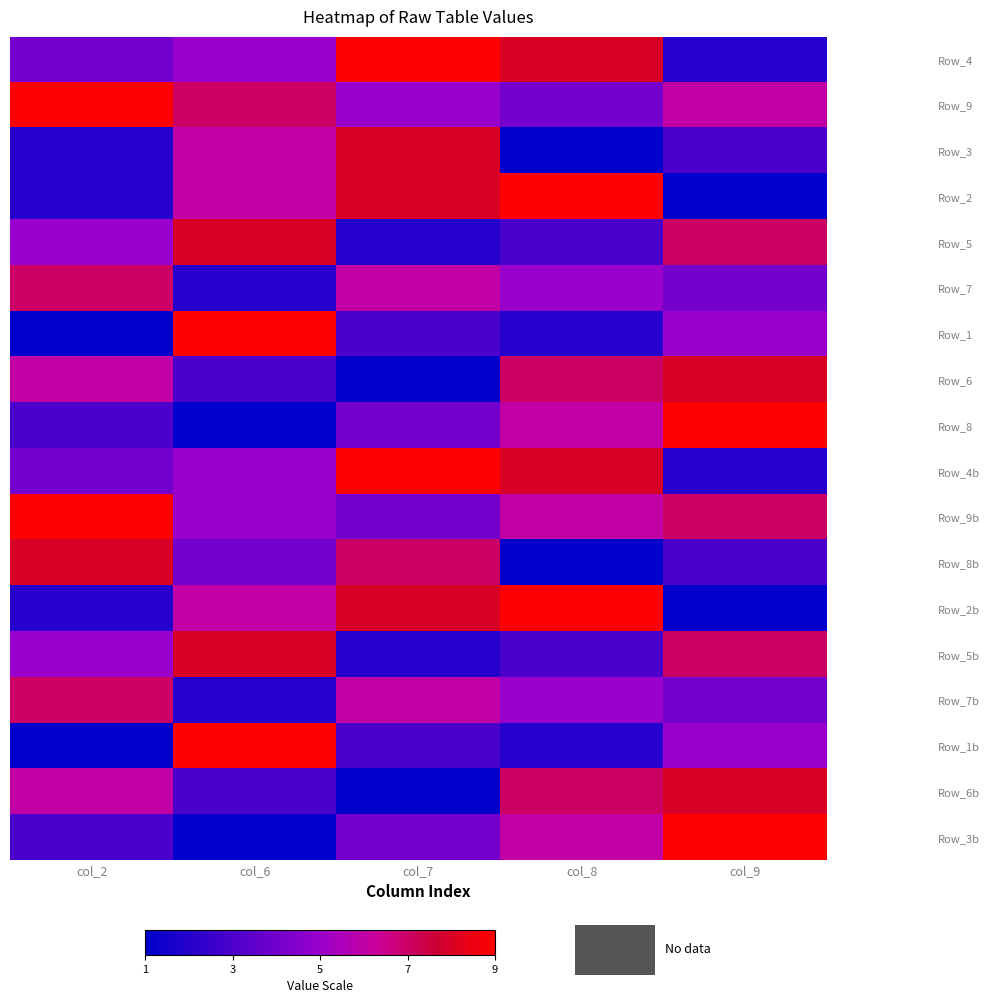

What is the difference between the highest and lowest values at col_8?

8